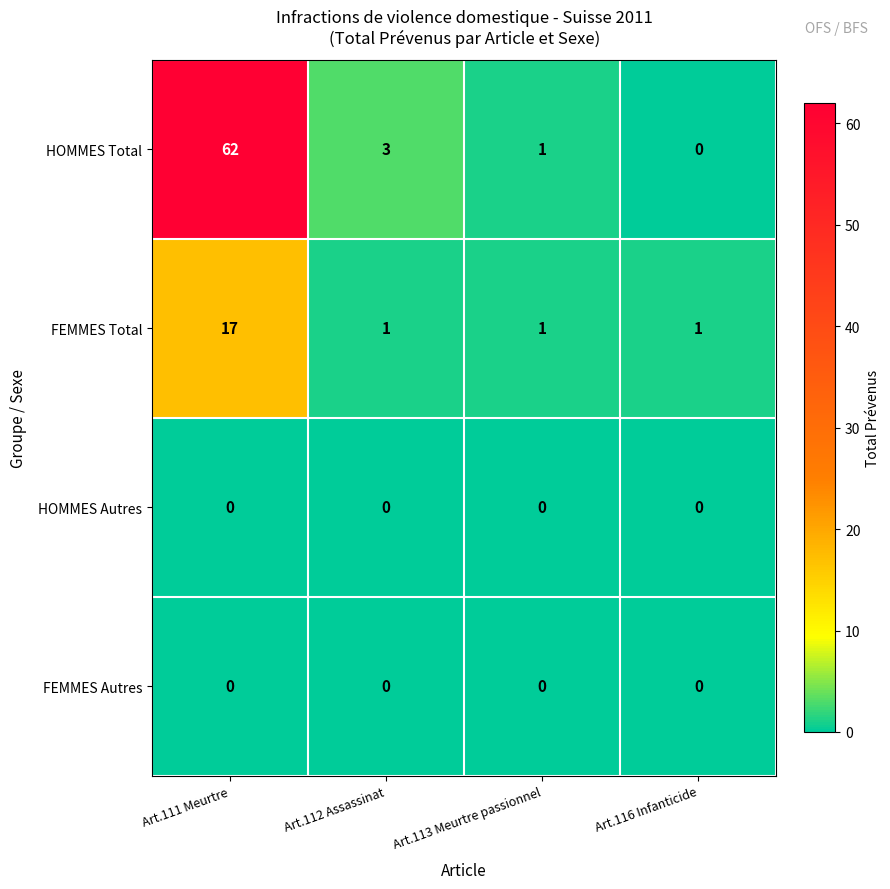

Which series changed the most between Art.112 Assassinat and Art.116 Infanticide?

HOMMES Total